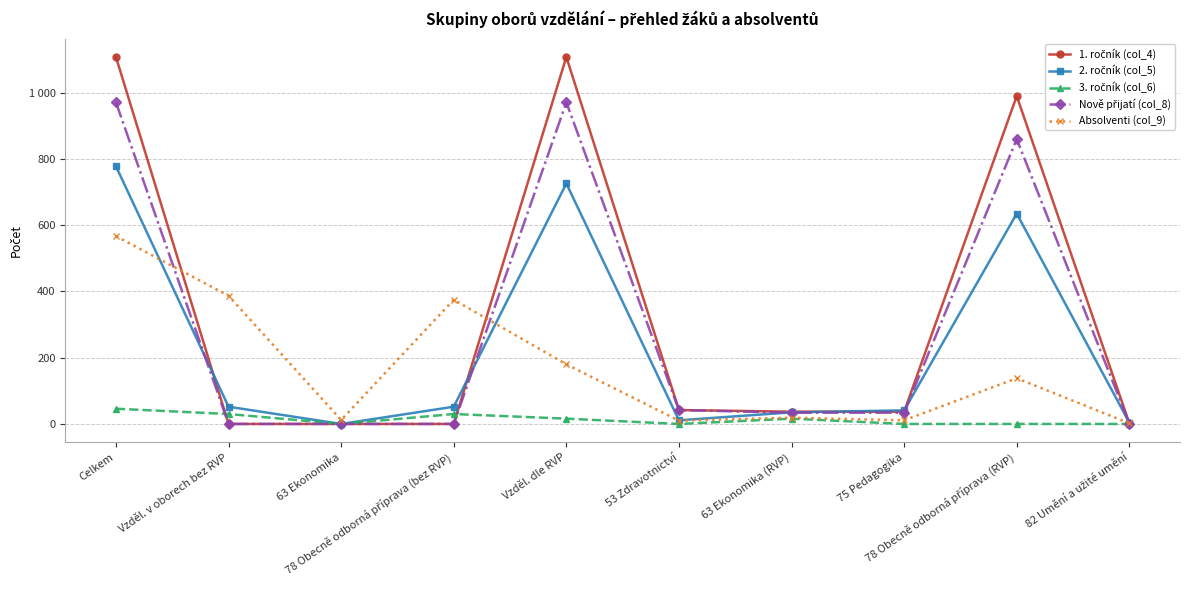

At how many categories does at least one series exceed 414?

3